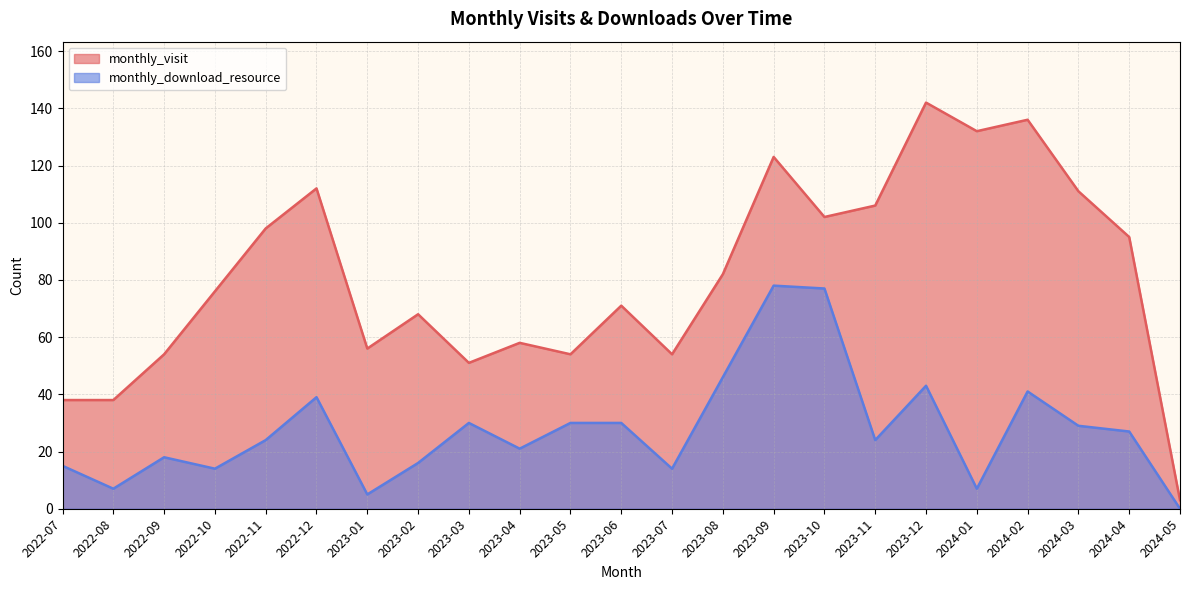

Between 2023-06 and 2024-05, which is larger?

2023-06